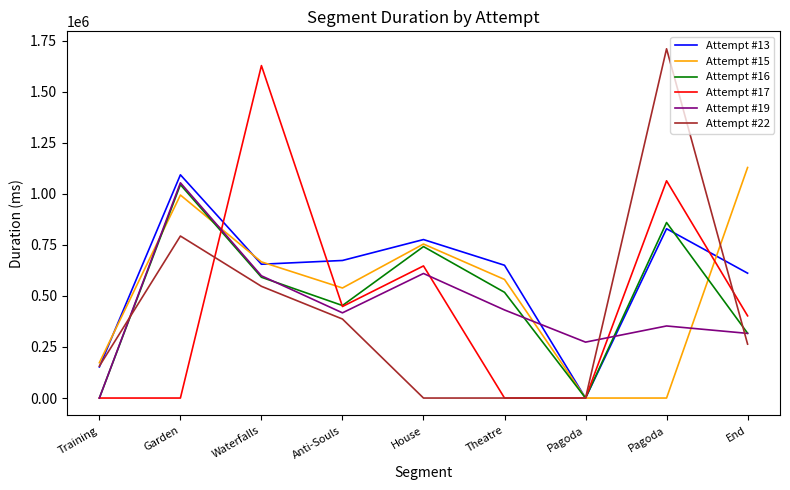

Between Waterfalls and End, which series saw the biggest shift?

Attempt #17